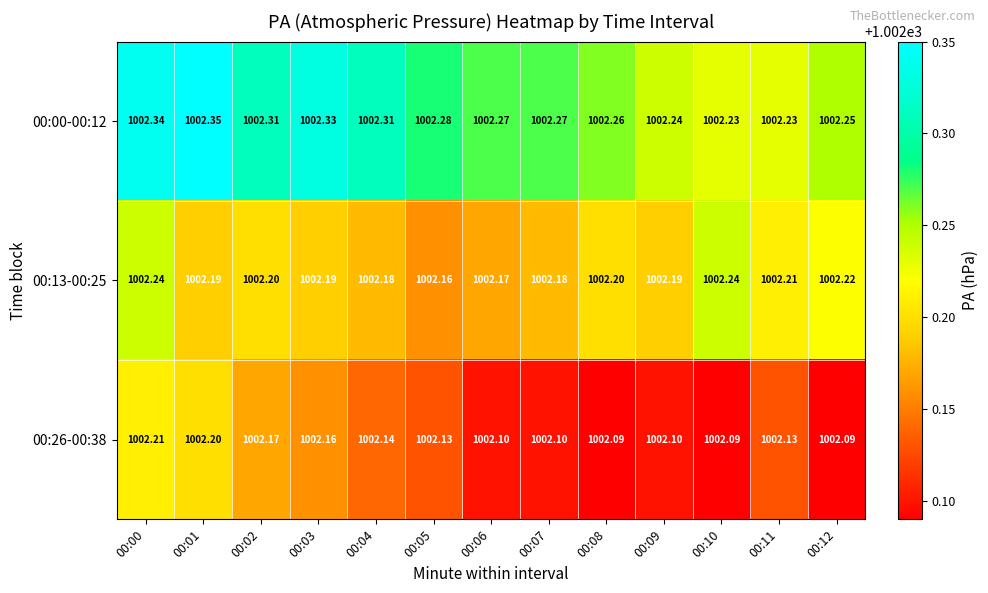

Is the value of 00:13-00:25 at 00:03 greater than the value of 00:00-00:12 at 00:09?

No